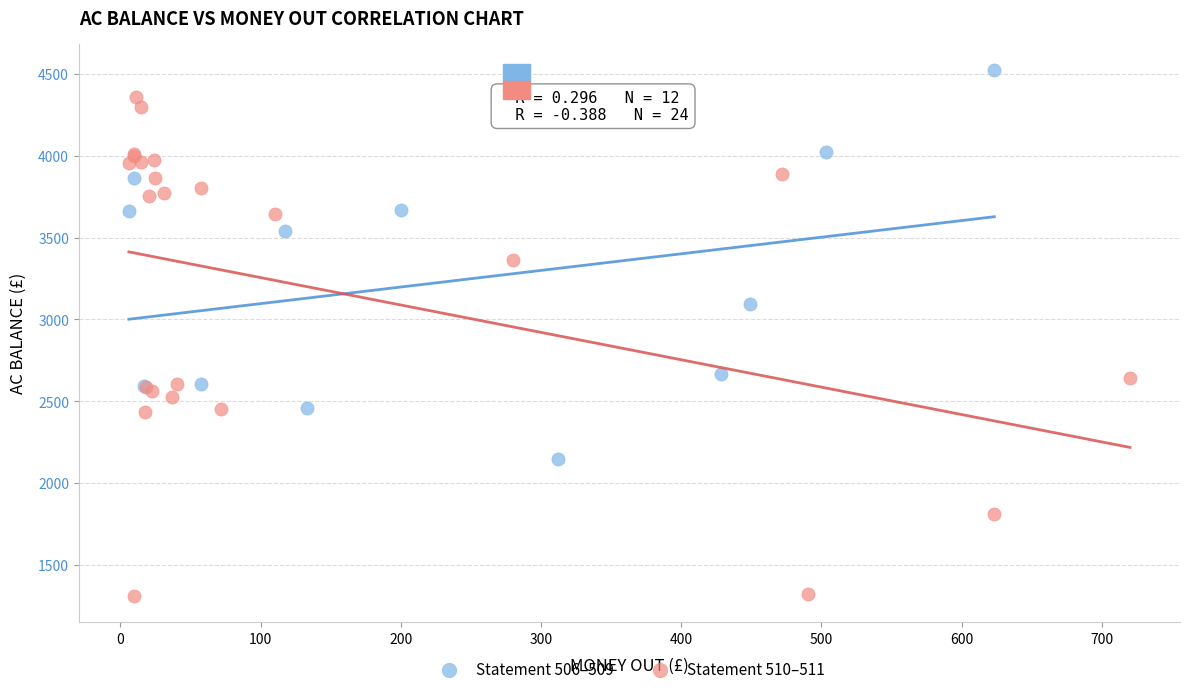

What are all the series names shown in the legend?

Statement 506–509, Statement 510–511